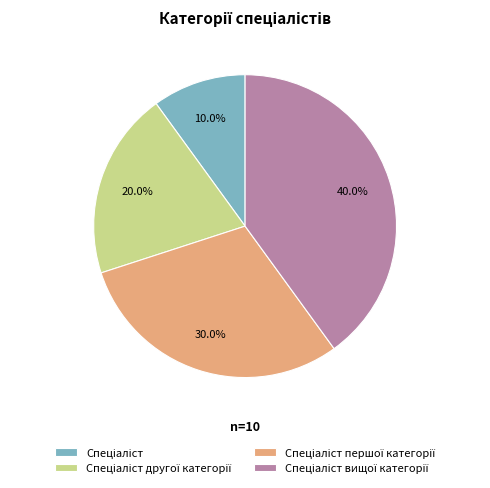

Does any single category account for the majority?

No